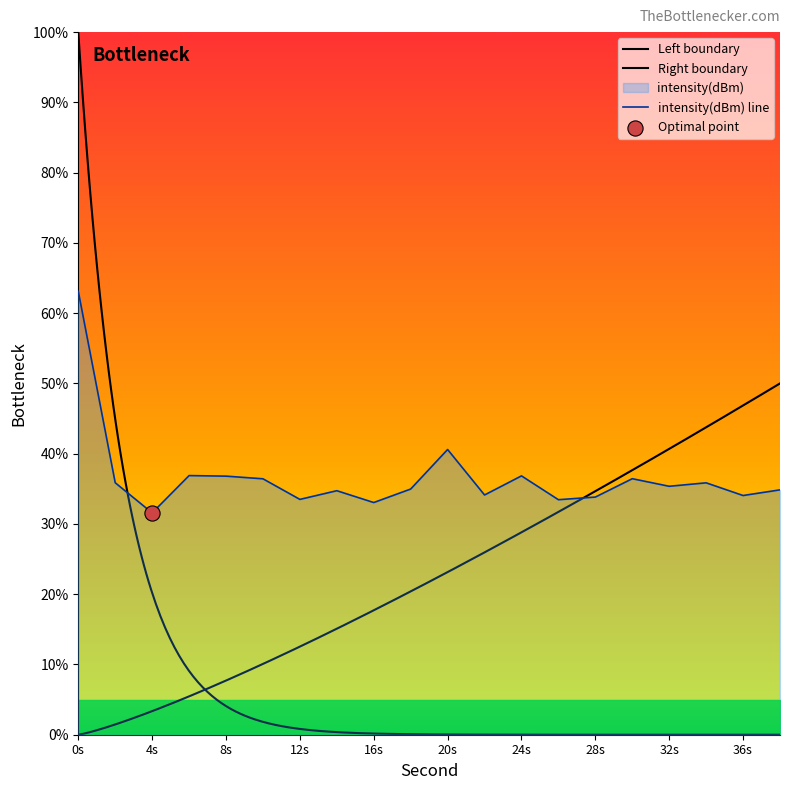

What is the change in value from 18 to 38?

-0.1